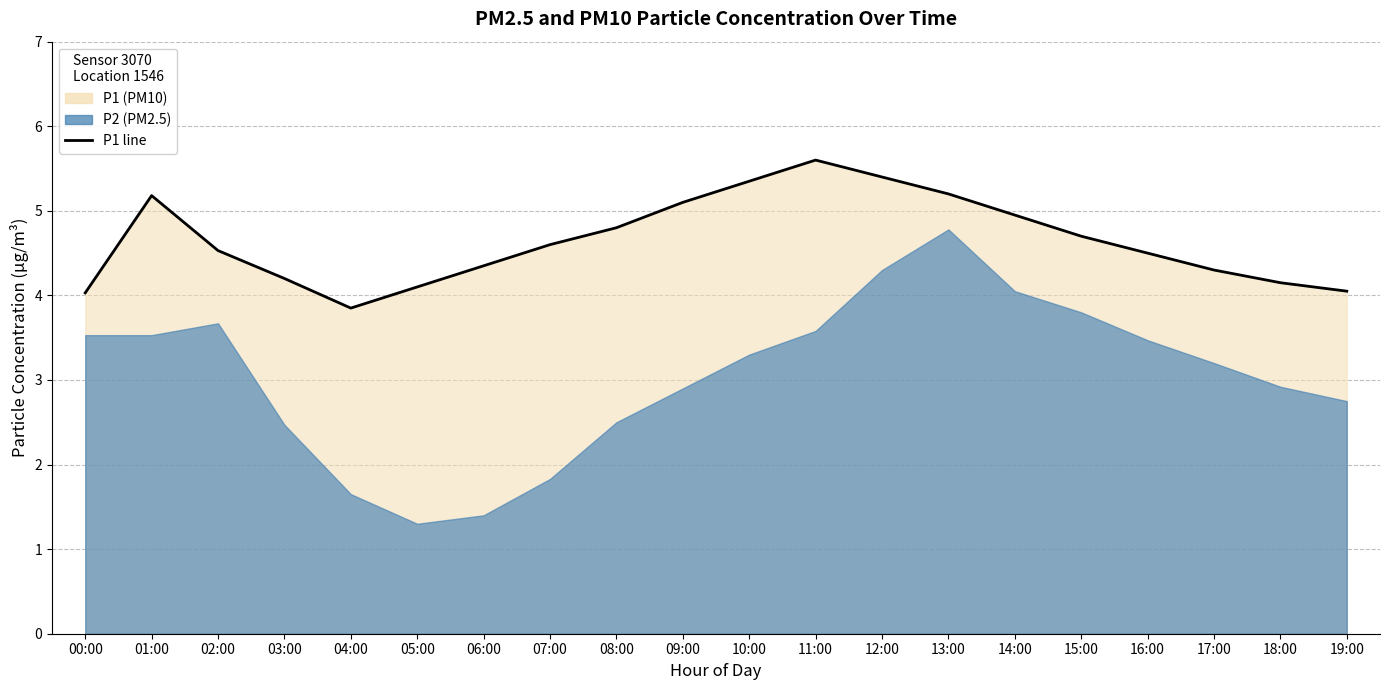

What is the change in value from 04:00 to 07:00?

+0.7